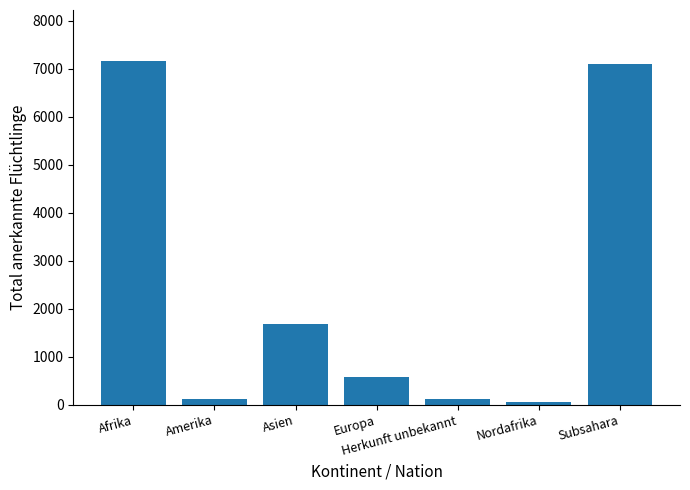

What position from the left is Subsahara?

7